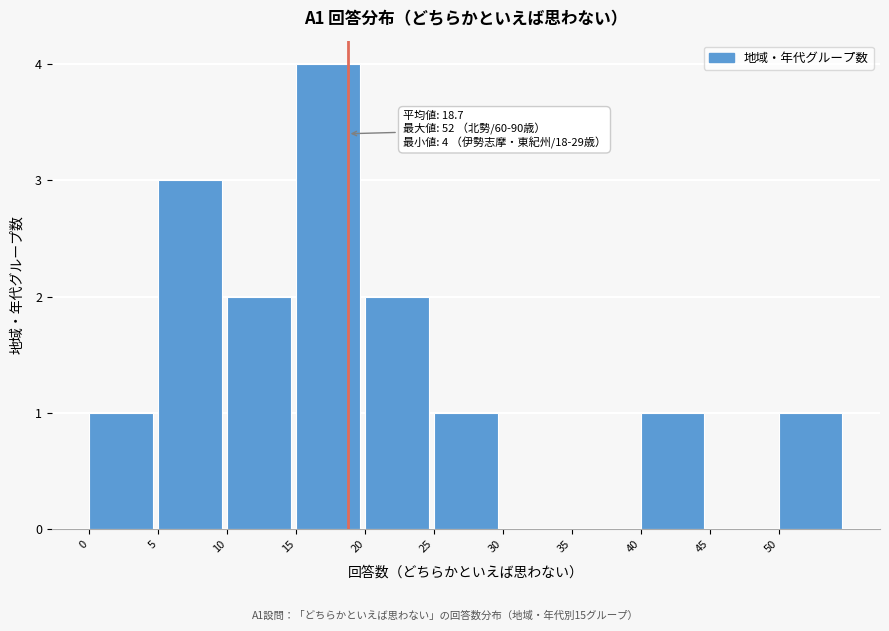

Over which range of the x-axis is the bar tallest?

15 to 20